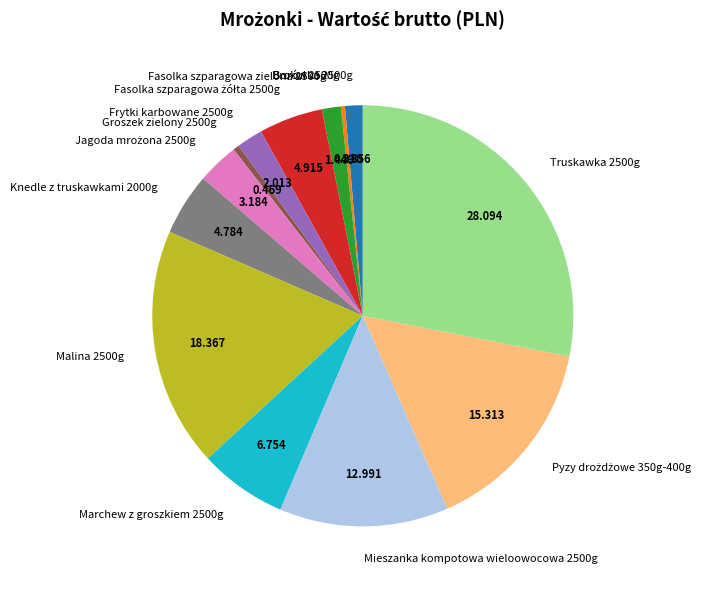

Is there a majority slice in this chart?

No